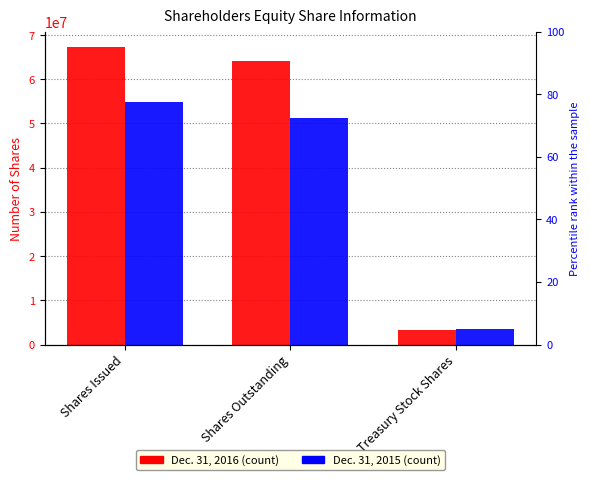

Reading right to left, transcribe all the data shown in this chart.

Dec. 31, 2016: 3247309	64105412	67402721
Dec. 31, 2015: 3577357	51167228	54744585